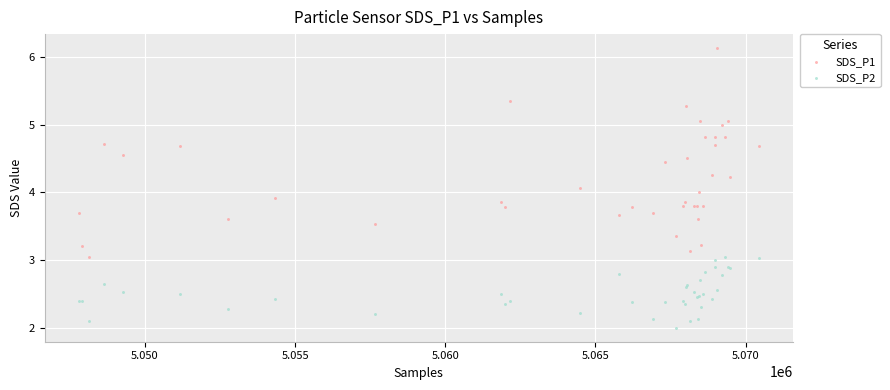

Which series contains the highest Y value?

SDS_P1